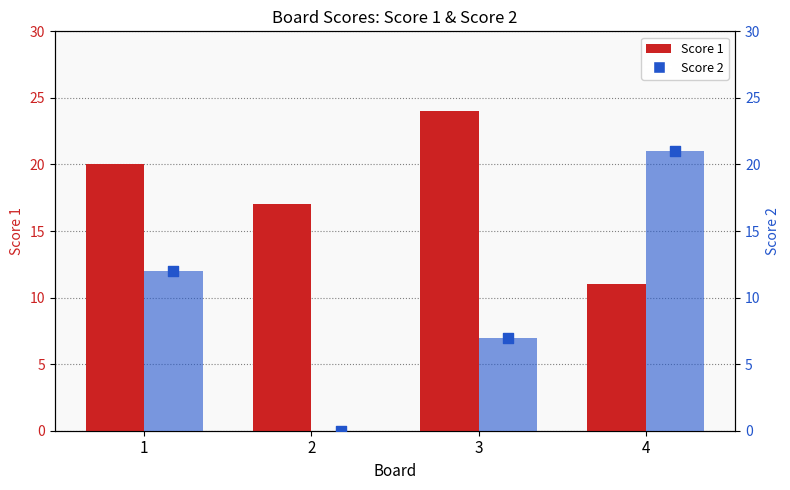

What is the total value across all series at 3?

31